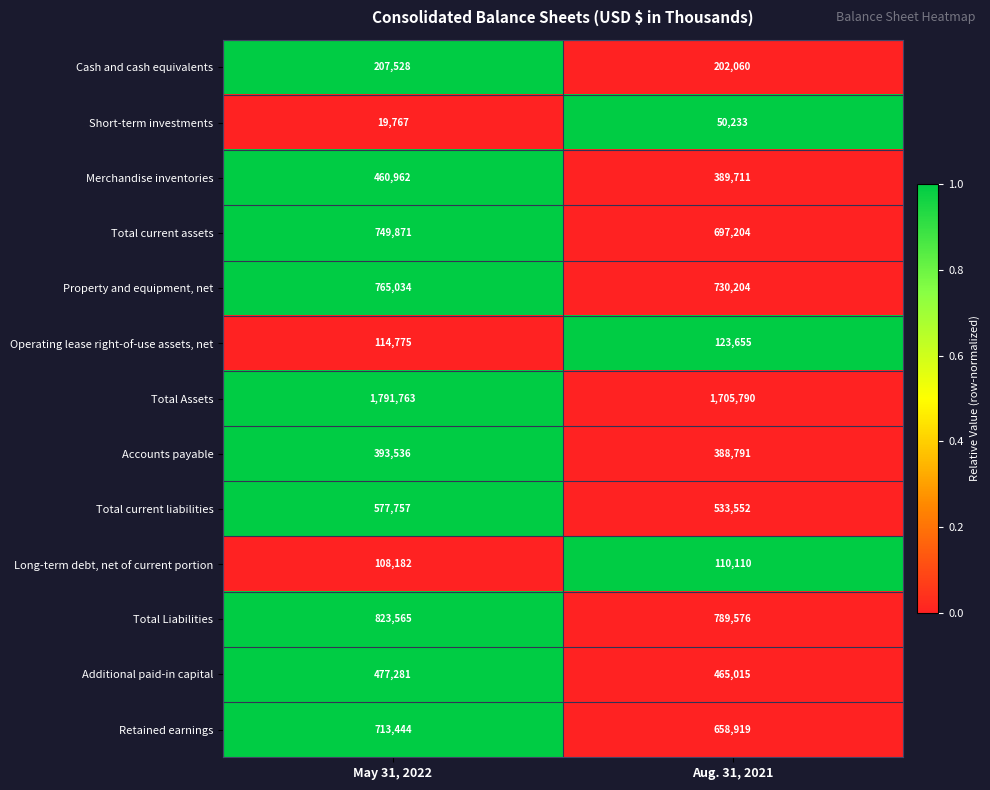

Count the number of data series in this chart.

13